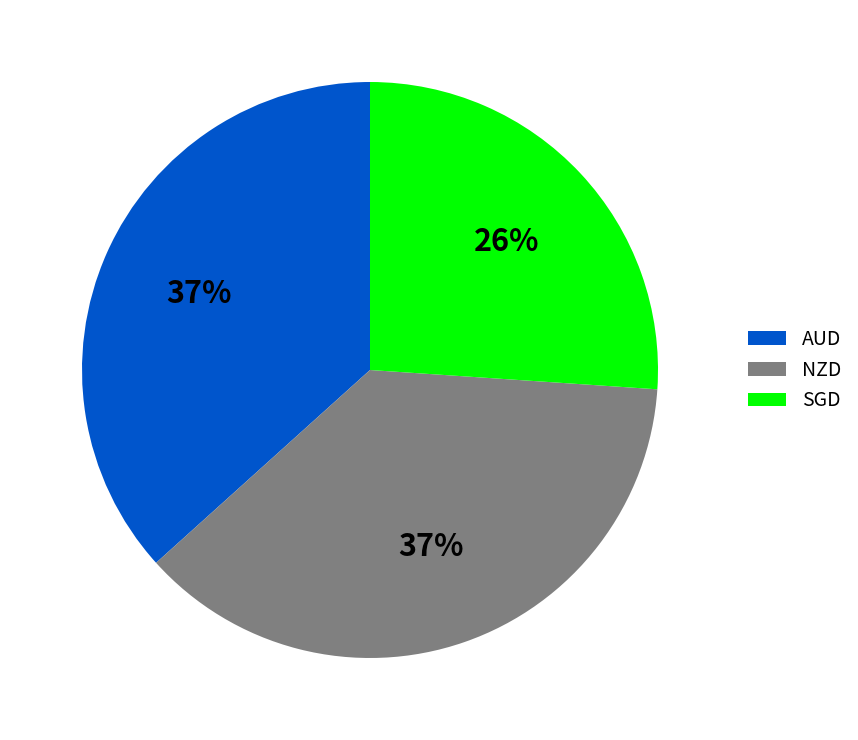

True or false: NZD accounts for 23% of the total.

False